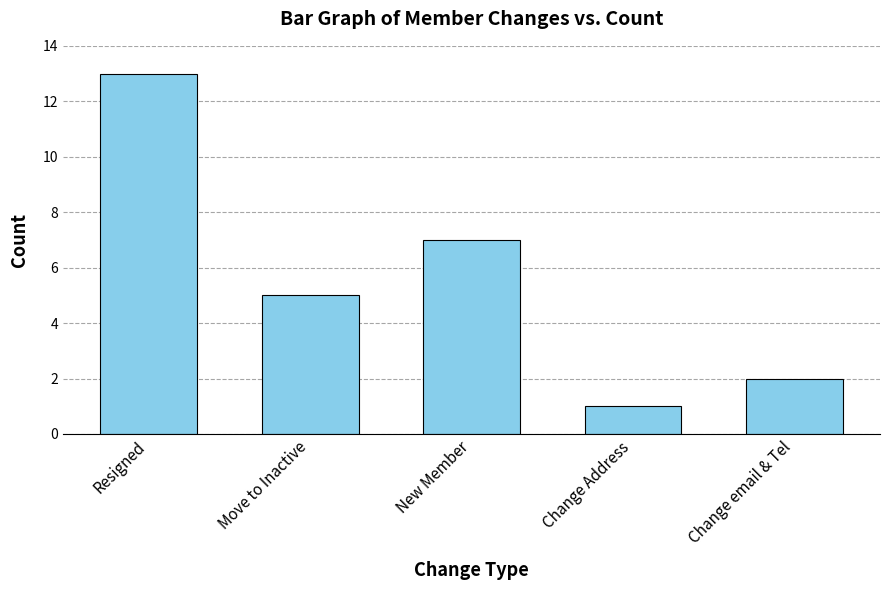

What is the approximate value at Resigned, to the nearest 5?

15